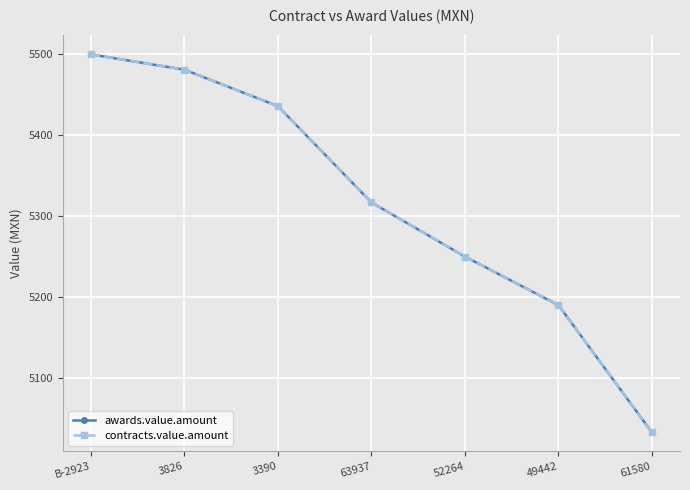

What is the difference between the maximum and minimum values in the awards.value.amount series?

467.3